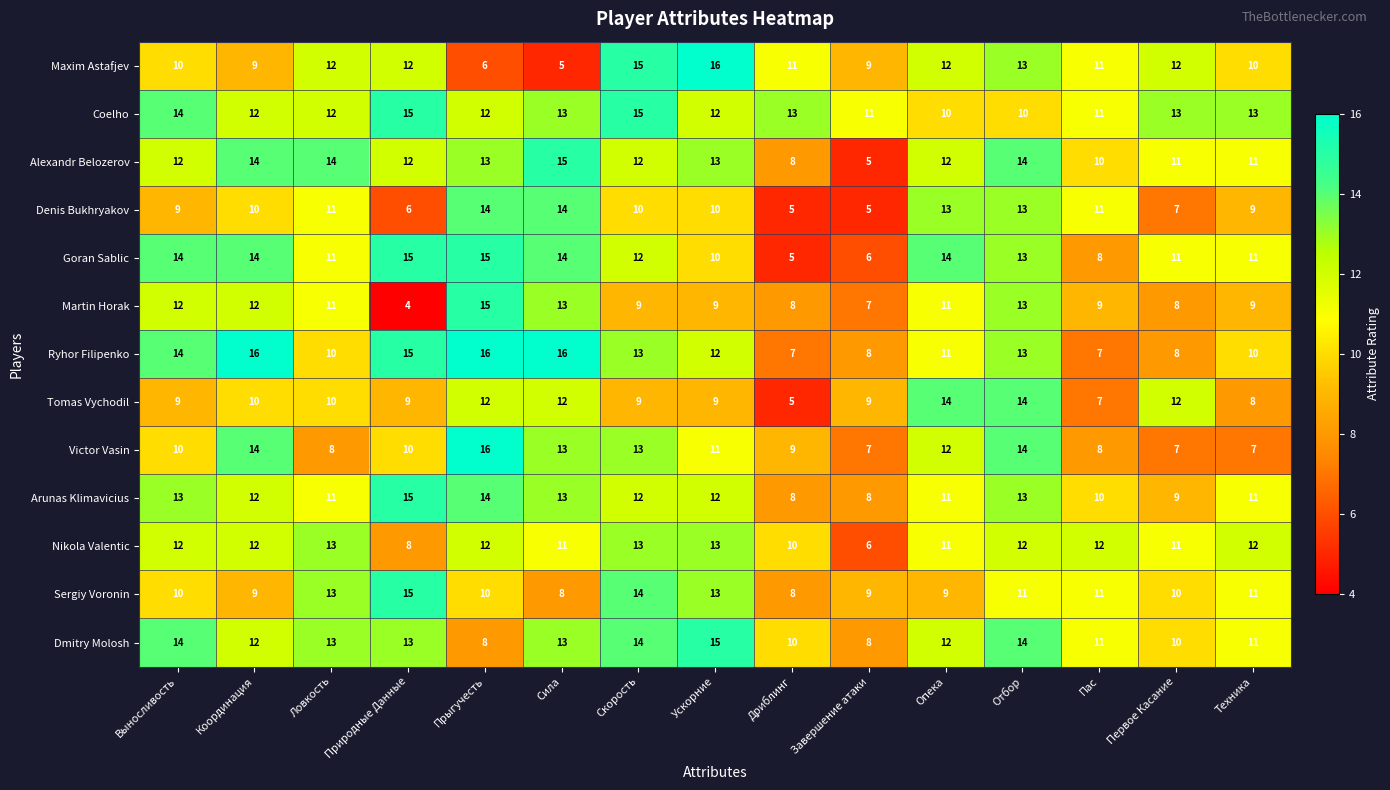

What is the approximate value of Tomas Vychodil at Завершение атаки?

9